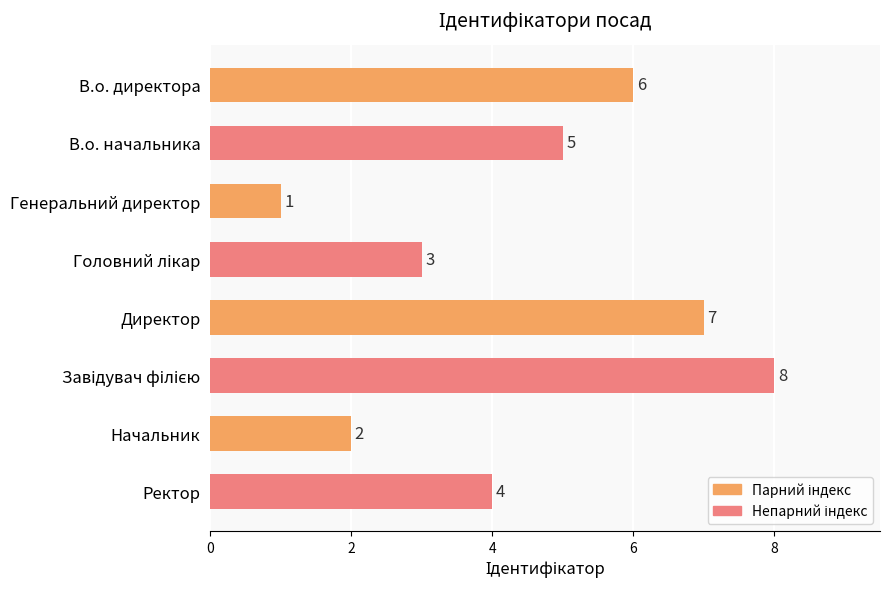

How many categories are shown in the chart?

8